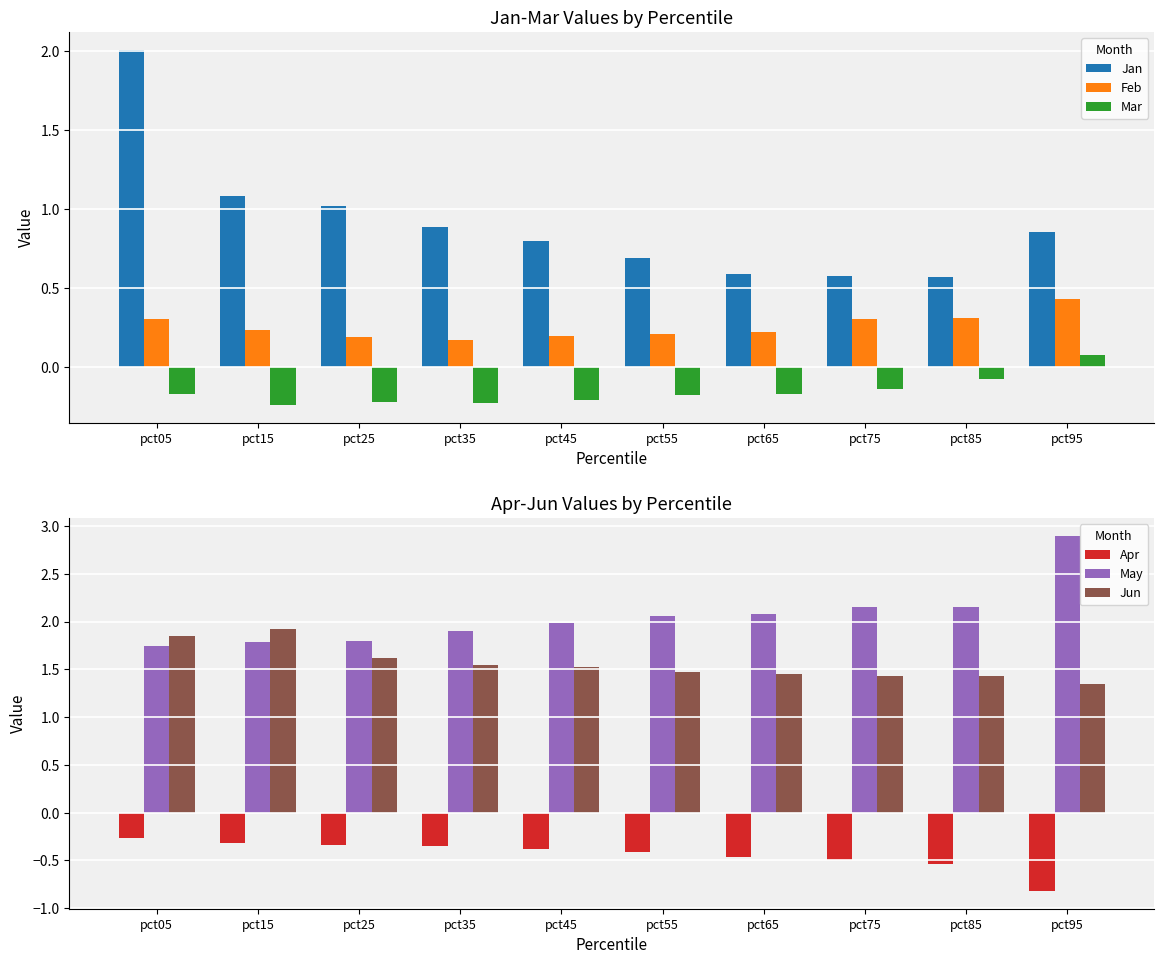

True or false: Jun has a value of 0.3 at pct95.

False